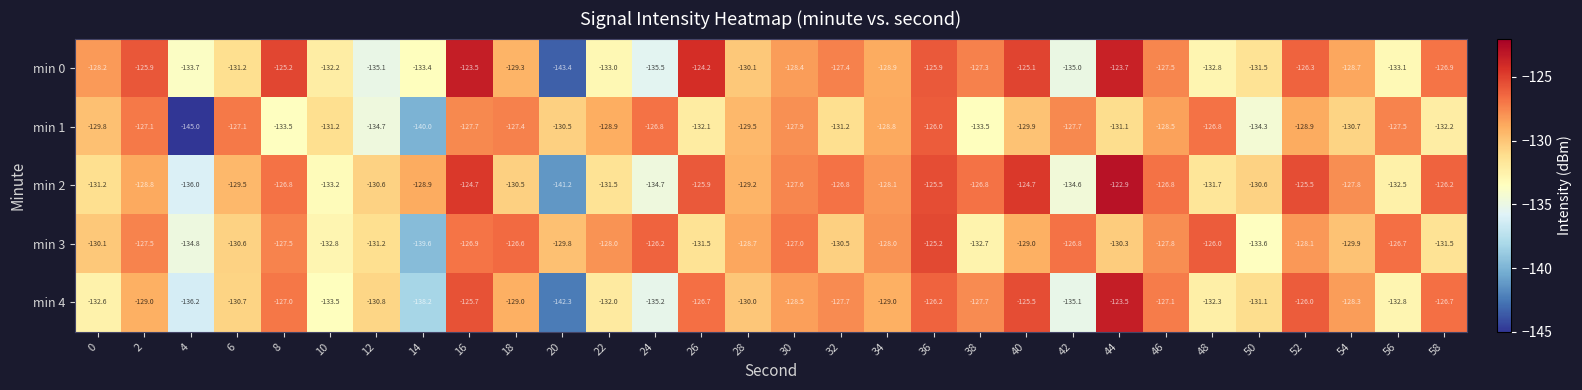

Which series has the largest range (max minus min)?

min 0